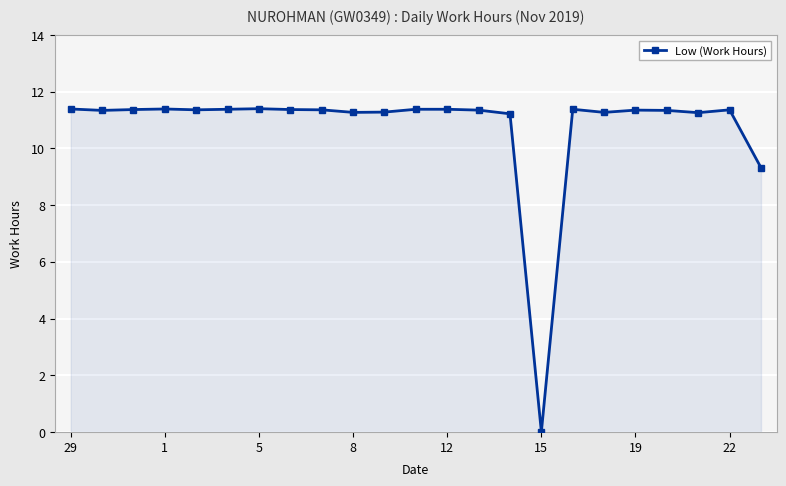

What is the value of the 23rd point from the left?

9.3